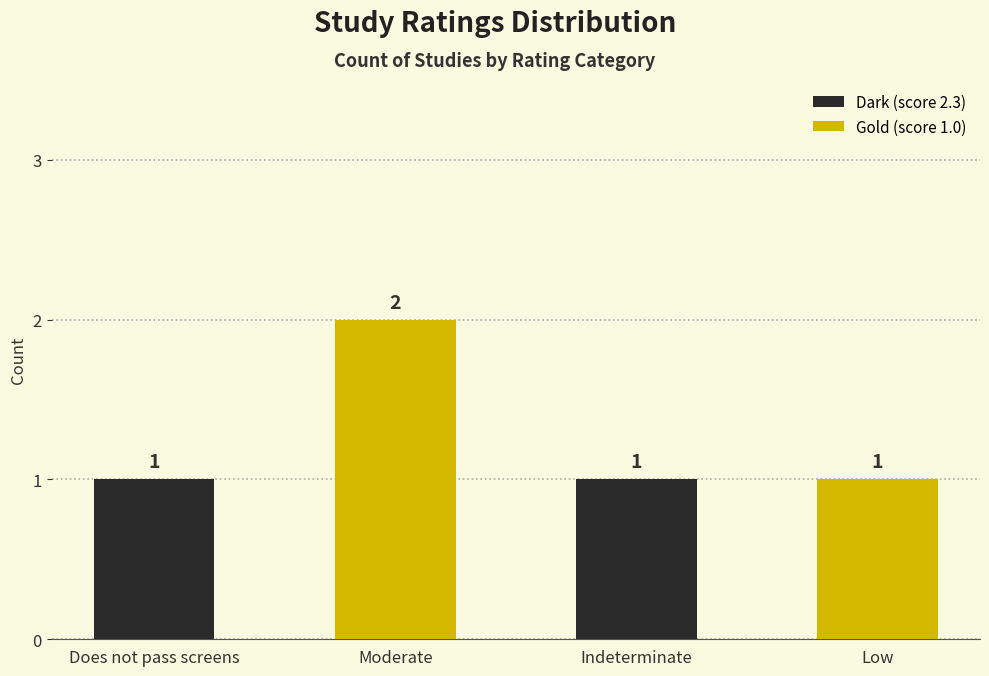

Reading left to right, what are all the values shown in this chart?

Does not pass screens=1	Moderate=2	Indeterminate=1	Low=1